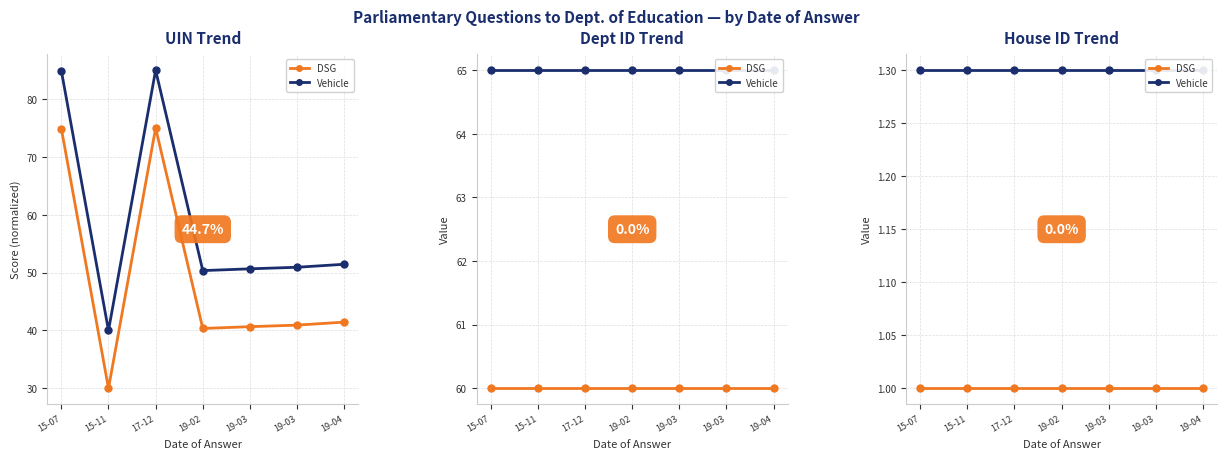

At which category does the chart reach its peak across all series?

15-07